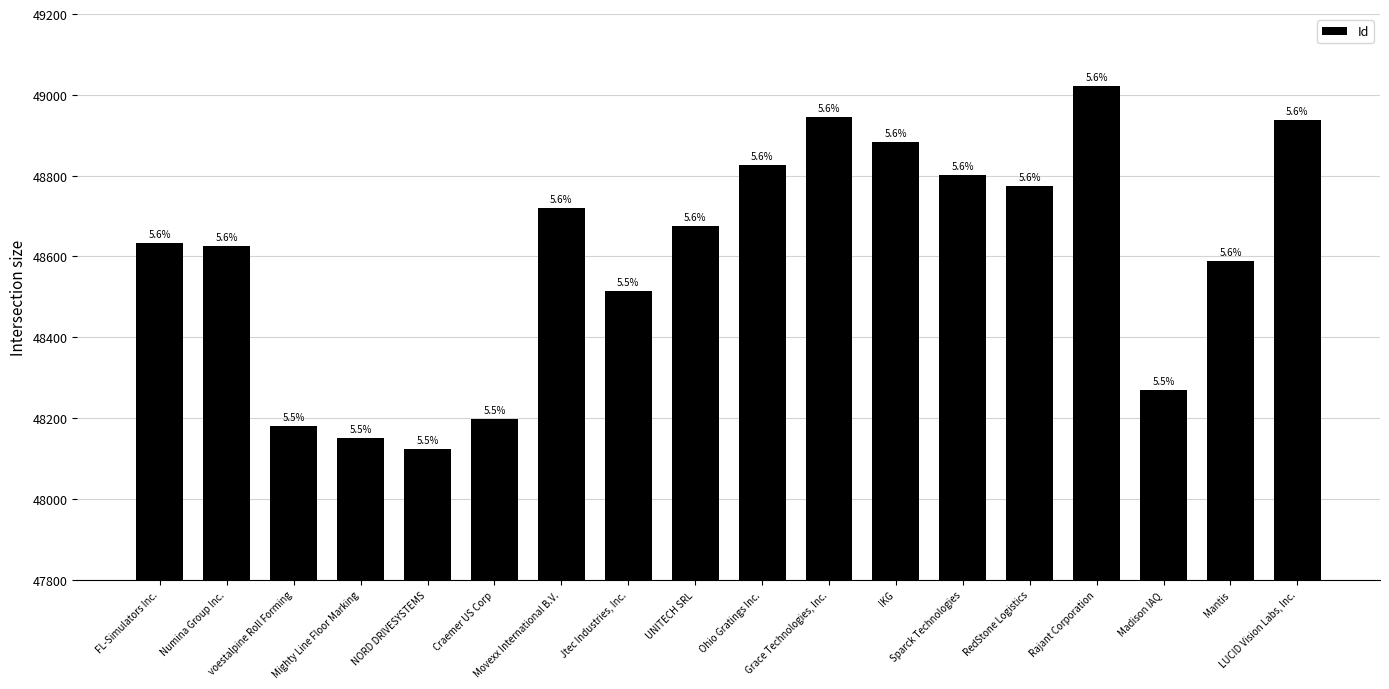

Are the bars horizontal?

No